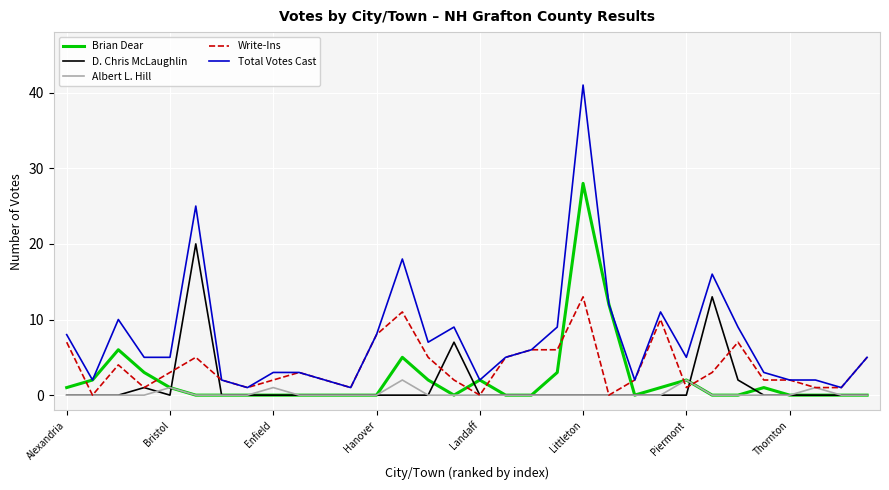

Is this an area chart (filled region under the line)?

No